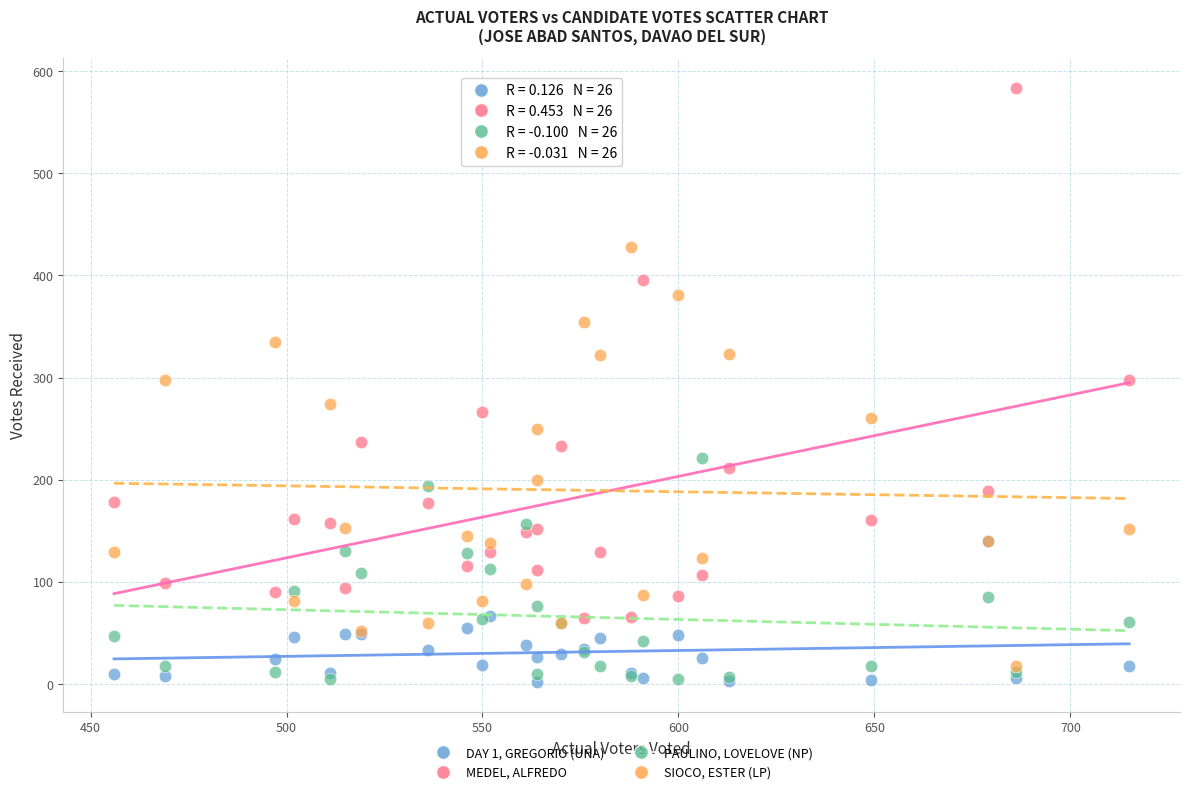

What are all the series names shown in the legend?

DAY 1, GREGORIO (UNA), MEDEL, ALFREDO, PAULINO, LOVELOVE (NP), SIOCO, ESTER (LP)